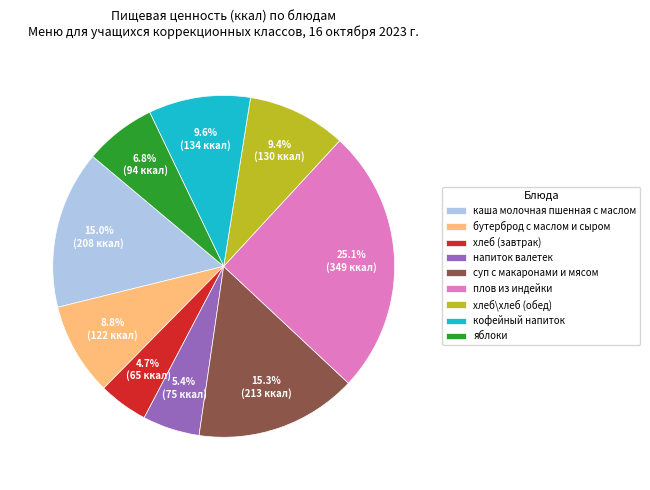

Does хлеб\хлеб (обед) represent more than half of the total?

No